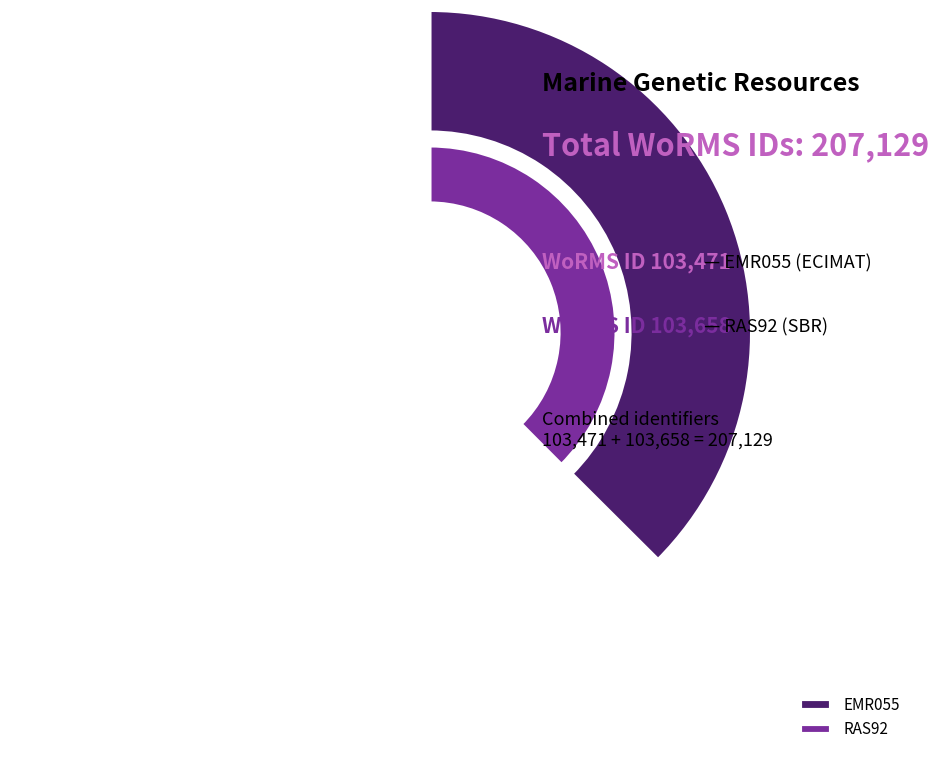

The EMR055 slice represents 61% of the pie. True or false?

False